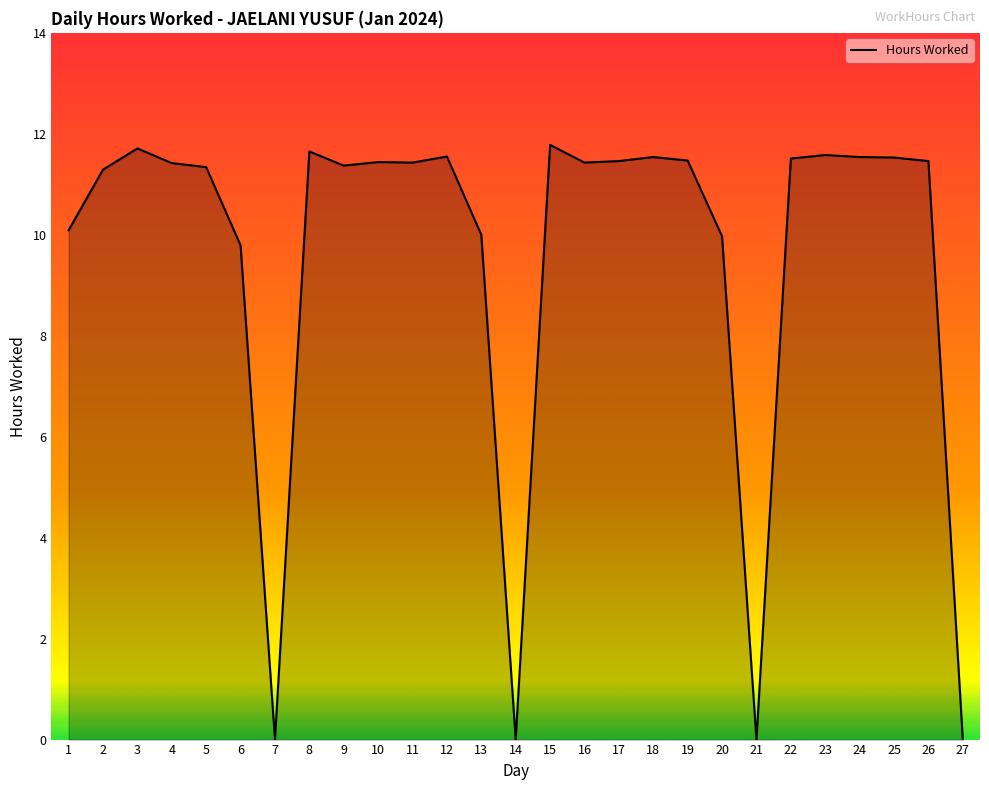

True or false: the data shows 4.9 at 9.

False